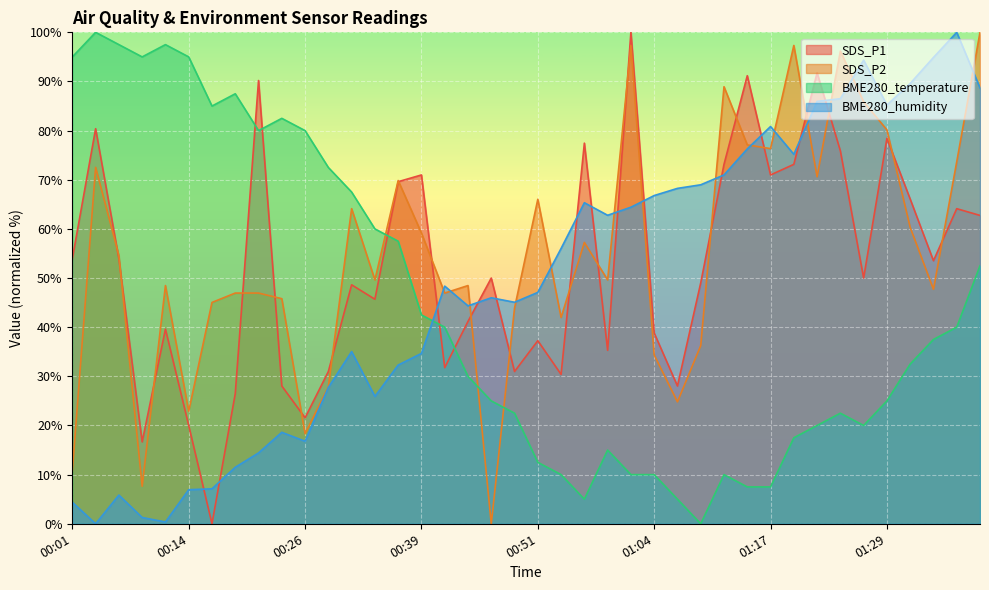

How many lines are shown in the chart?

4